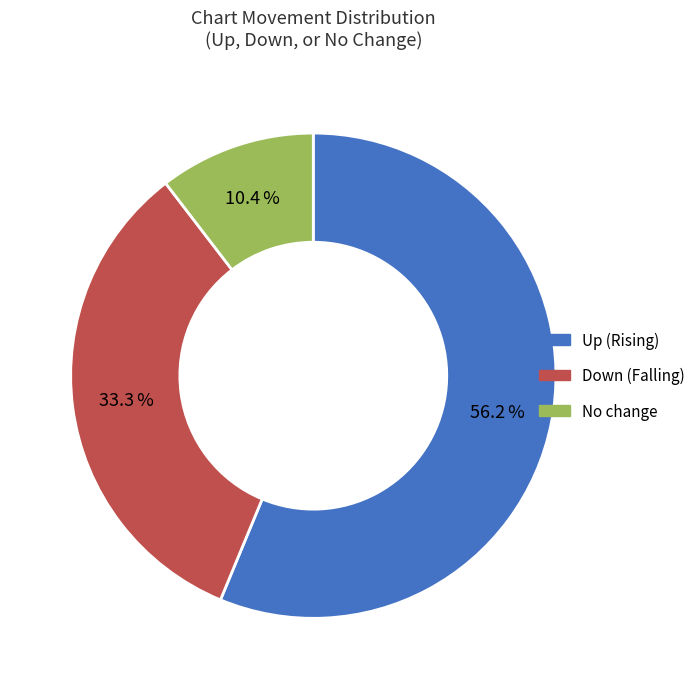

How many segments does this pie chart have?

3